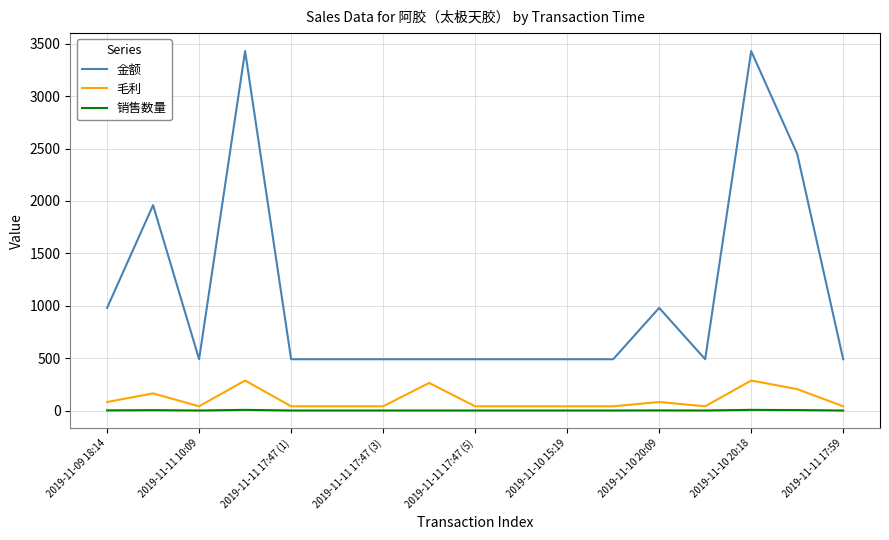

What is the minimum value for 金额?

490.0